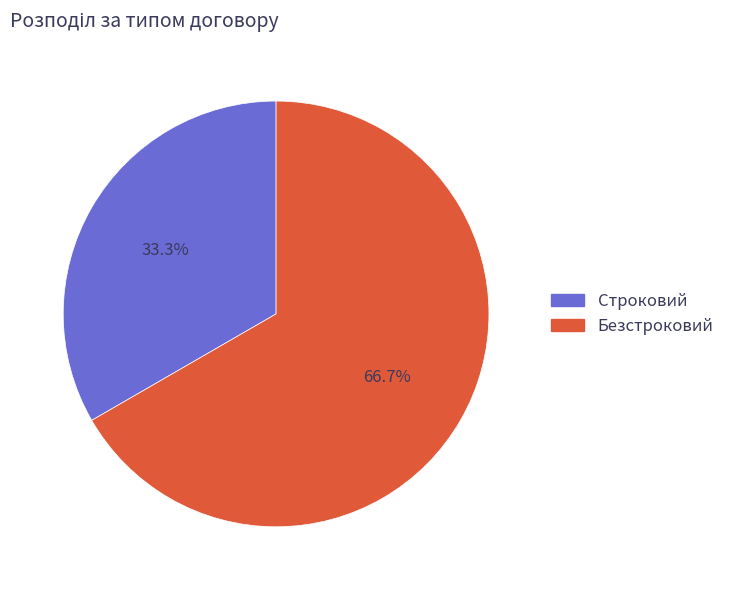

True or false: Строковий accounts for 46% of the total.

False